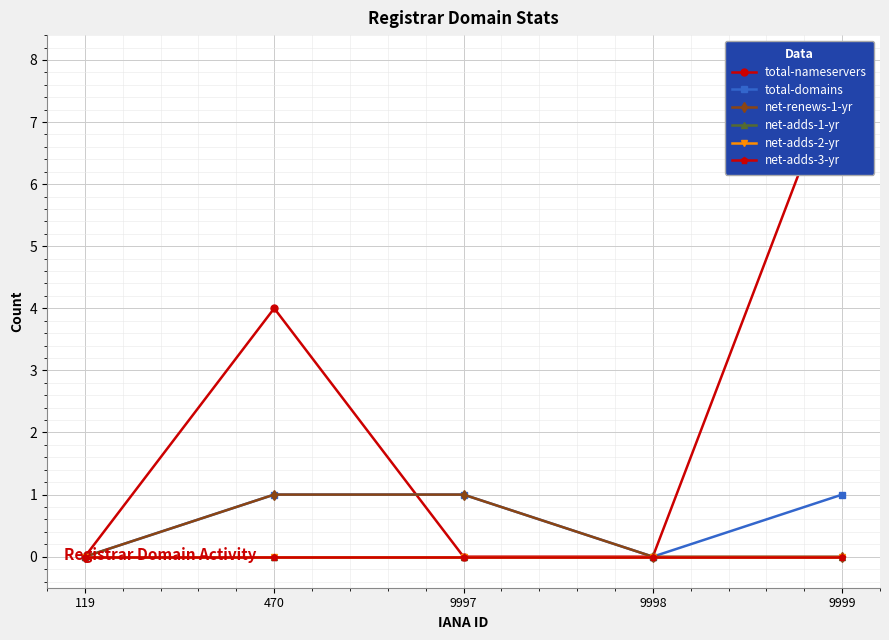

Reading right to left, what are all the values shown in this chart?

total-nameservers: 9999=8	9998=0	9997=0	470=4	119=0
total-domains: 9999=1	9998=0	9997=1	470=1	119=0
net-renews-1-yr: 9999=0	9998=0	9997=1	470=1	119=0
net-adds-1-yr: 9999=0	9998=0	9997=0	470=0	119=0
net-adds-2-yr: 9999=0	9998=0	9997=0	470=0	119=0
net-adds-3-yr: 9999=0	9998=0	9997=0	470=0	119=0